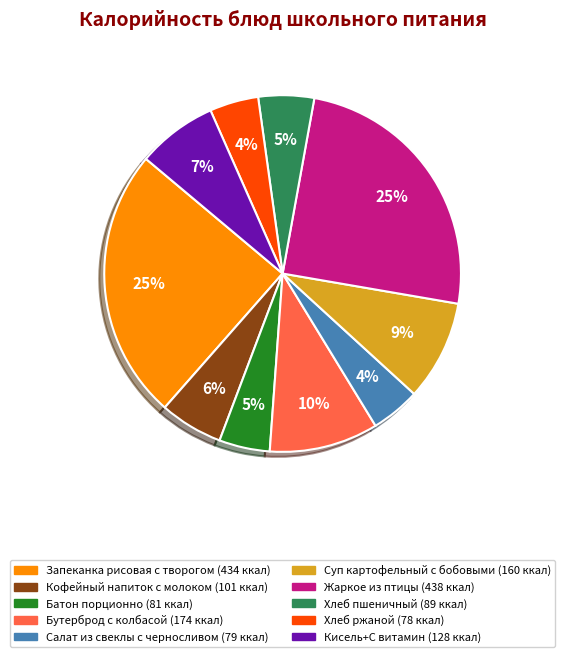

To the nearest percent, what is the combined percentage of Суп картофельный с бобовыми and Хлеб пшеничный?

14%